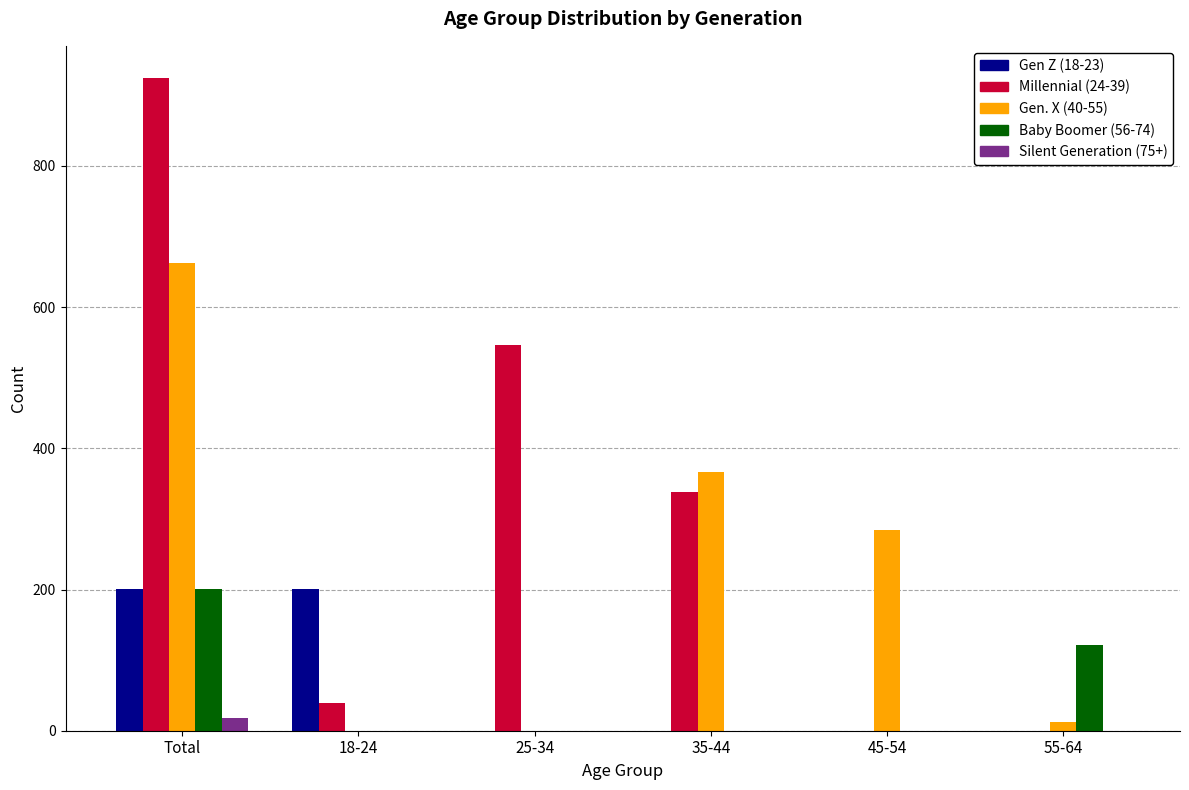

At which label is Baby Boomer (56-74) closest to 100?

55-64